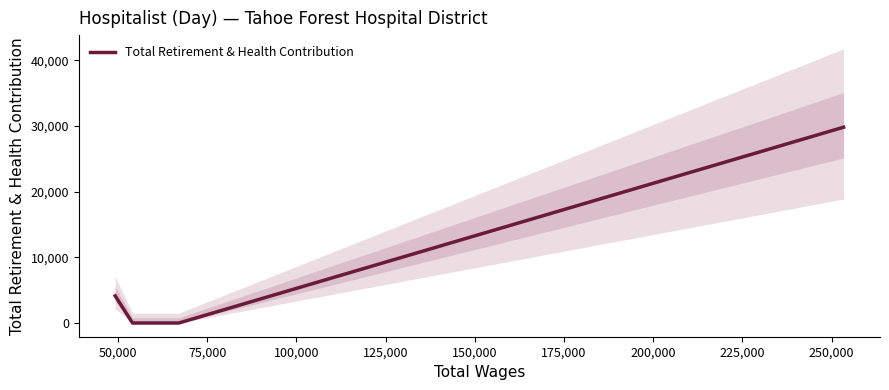

True or false: Total Retirement & Health Contribution has more than 2 points higher than both neighbors.

False